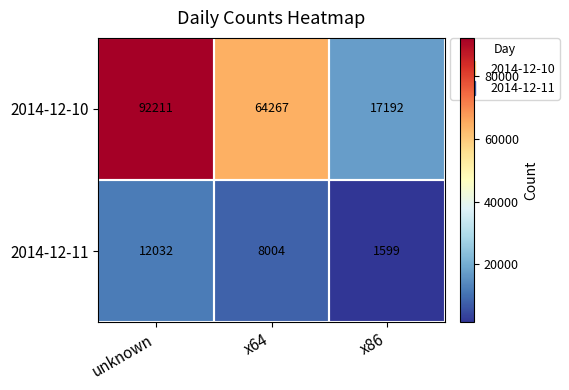

What is the sum of the 2014-12-10 values at x86 and x64?

81459